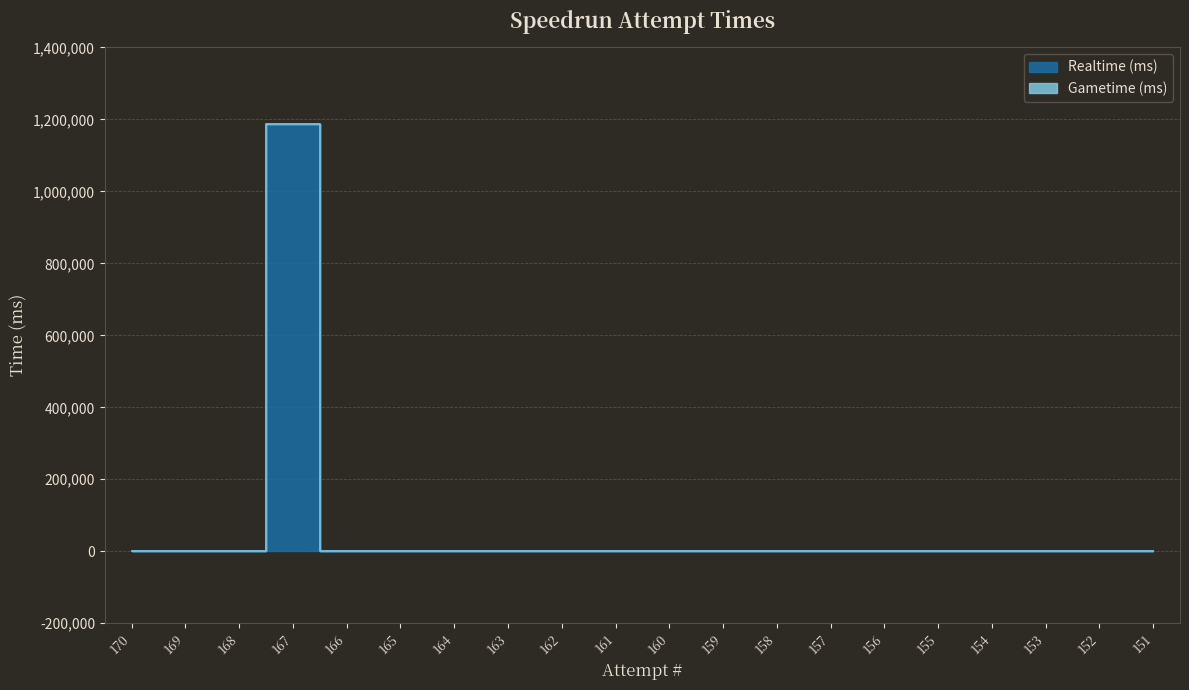

List the labels in order of value, largest first.

167, 170, 169, 168, 166, 165, 164, 163, 162, 161, 160, 159, 158, 157, 156, 155, 154, 153, 152, 151